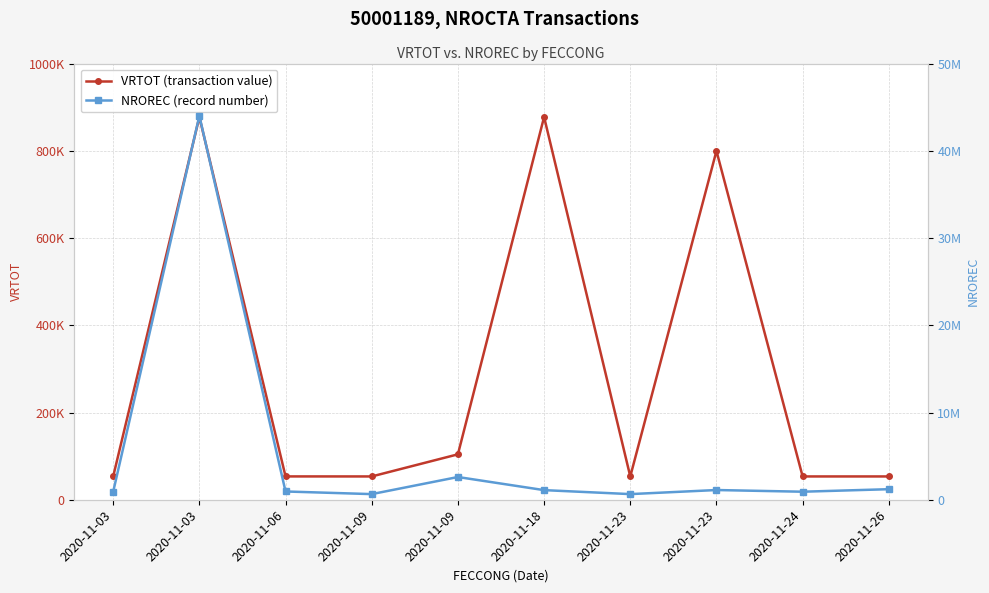

How many interior local valleys does the VRTOT (transaction value) series have?

2